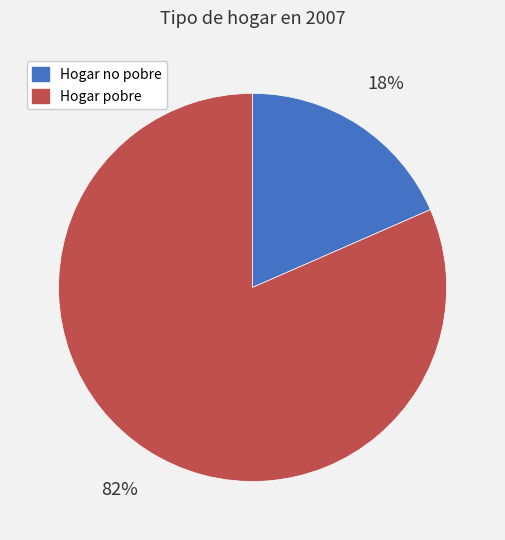

What is the largest slice in the pie chart?

Hogar pobre